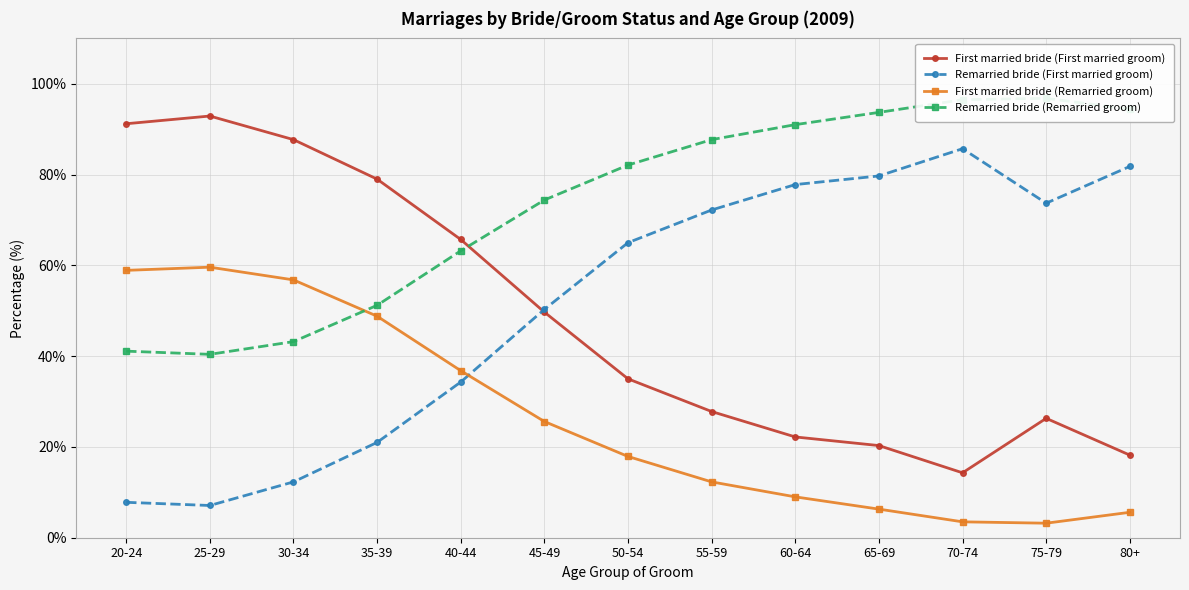

What is the label of the 1st point from the left?

20-24